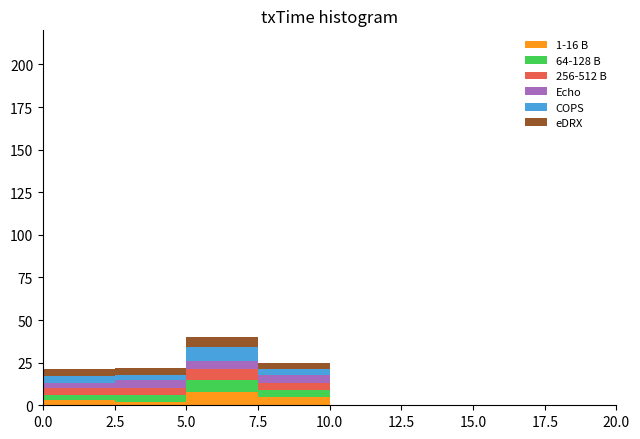

Which range on the x-axis has the tallest stacked bar (by total height)?

5.0 to 7.5